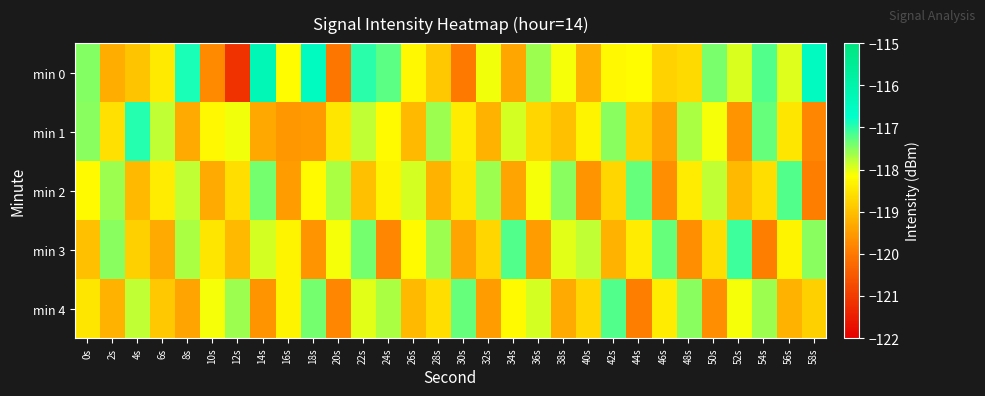

At which category is the sum across all series the highest?

22s